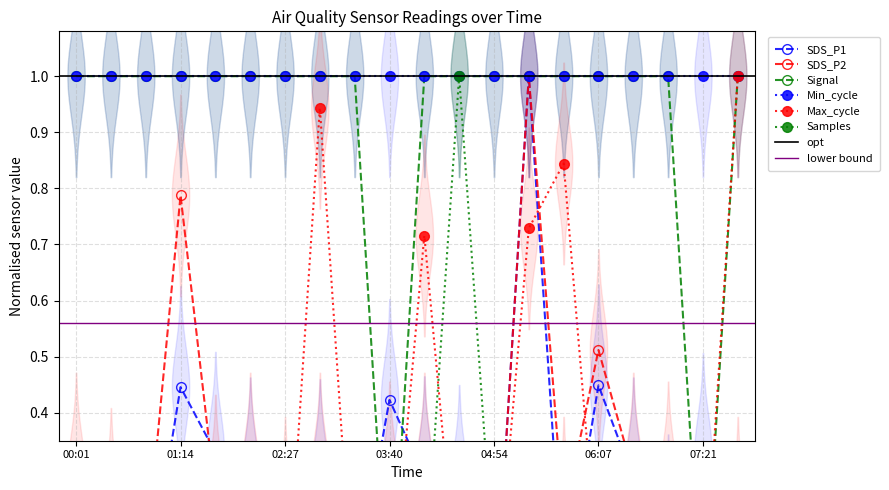

Reading left to right, extract all data points from this chart.

SDS_P1: 0.1	0.1	0.1	0.4	0.3	0.3	0.2	0.3	0.1	0.4	0.3	0.3	0.0	1.0	0.1	0.4	0.3	0.2	0.3	0.1
SDS_P2: 0.3	0.2	0.1	0.8	0.3	0.3	0.2	0.3	0.2	0.3	0.3	0.1	0.0	1.0	0.2	0.5	0.3	0.3	0.1	0.2
Signal: 1.0	1.0	1.0	1.0	1.0	1.0	1.0	1.0	1.0	0.0	1.0	1.0	1.0	1.0	1.0	1.0	1.0	1.0	0.0	1.0
Max_cycle: 0.0	0.0	0.1	0.0	0.0	0.0	0.0	0.9	0.0	0.0	0.7	0.0	0.0	0.7	0.8	0.1	0.0	0.0	0.0	1.0
Samples: 0.1	0.1	0.0	0.0	0.0	0.1	0.1	0.1	0.1	0.1	0.1	1.0	0.1	0.1	0.1	0.1	0.1	0.1	0.0	0.1